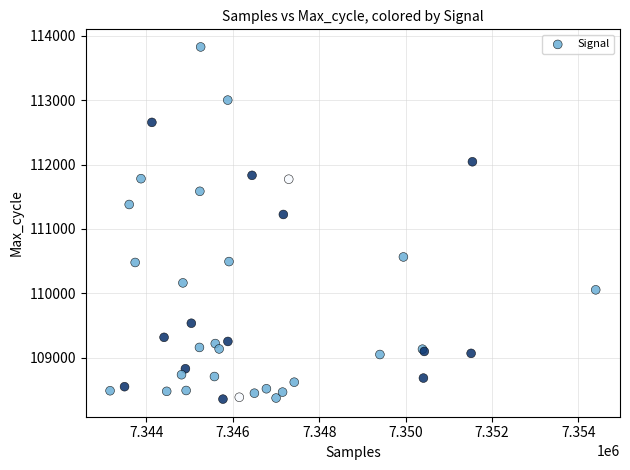

What Y value in the scatter plot is closest to 111091?

111224